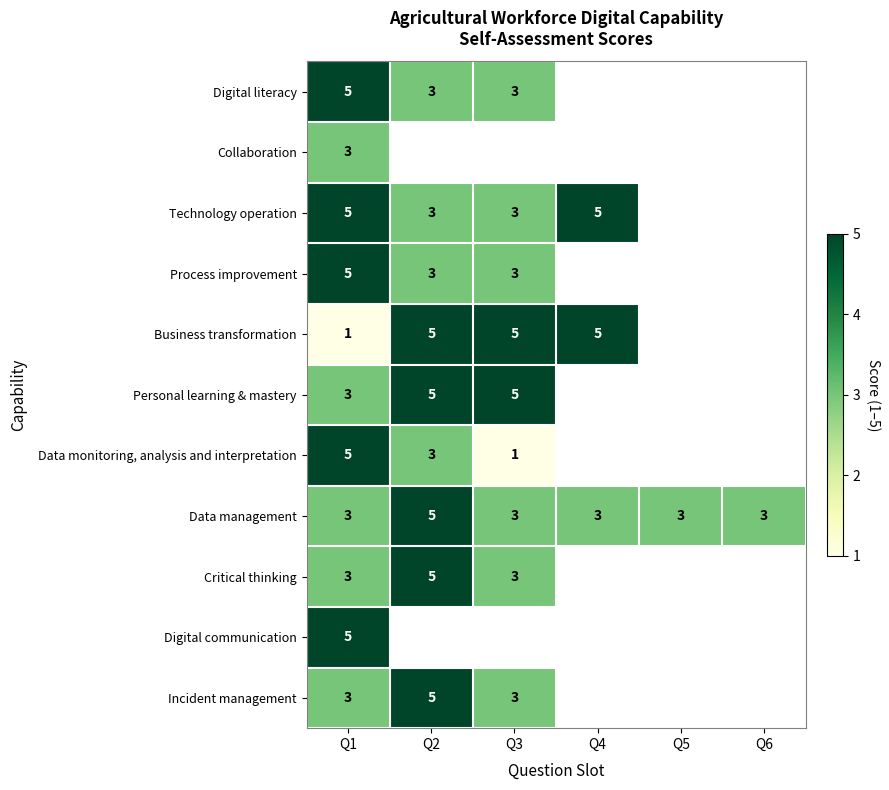

At how many categories does at least one series exceed 2?

6